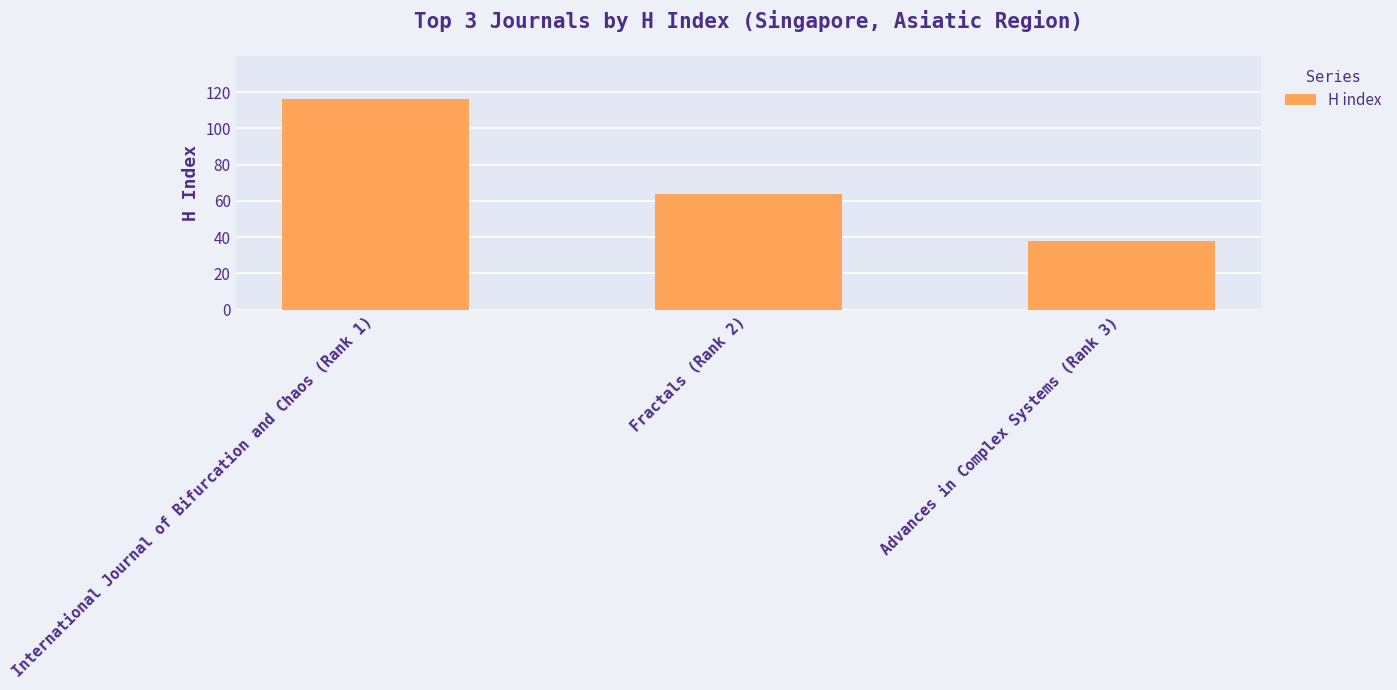

Rank the categories by value from highest to lowest.

International Journal of Bifurcation and Chaos (Rank 1), Fractals (Rank 2), Advances in Complex Systems (Rank 3)